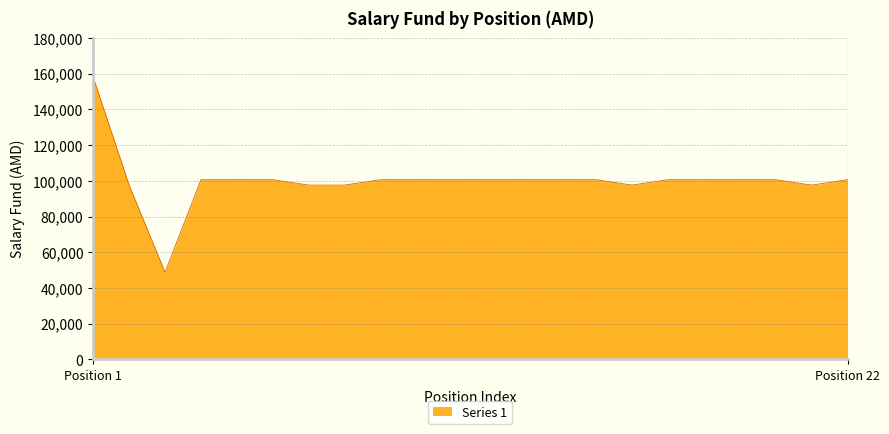

What is the greatest value displayed?

158000